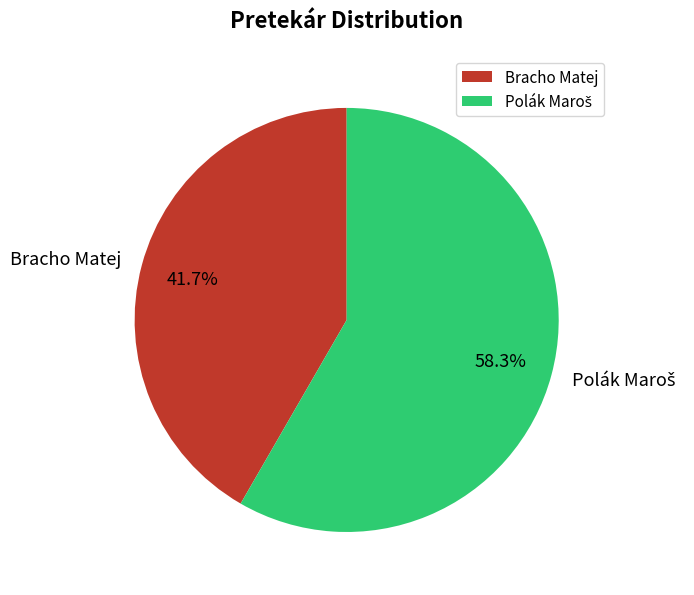

What portion of the pie excludes Bracho Matej?

58.3%